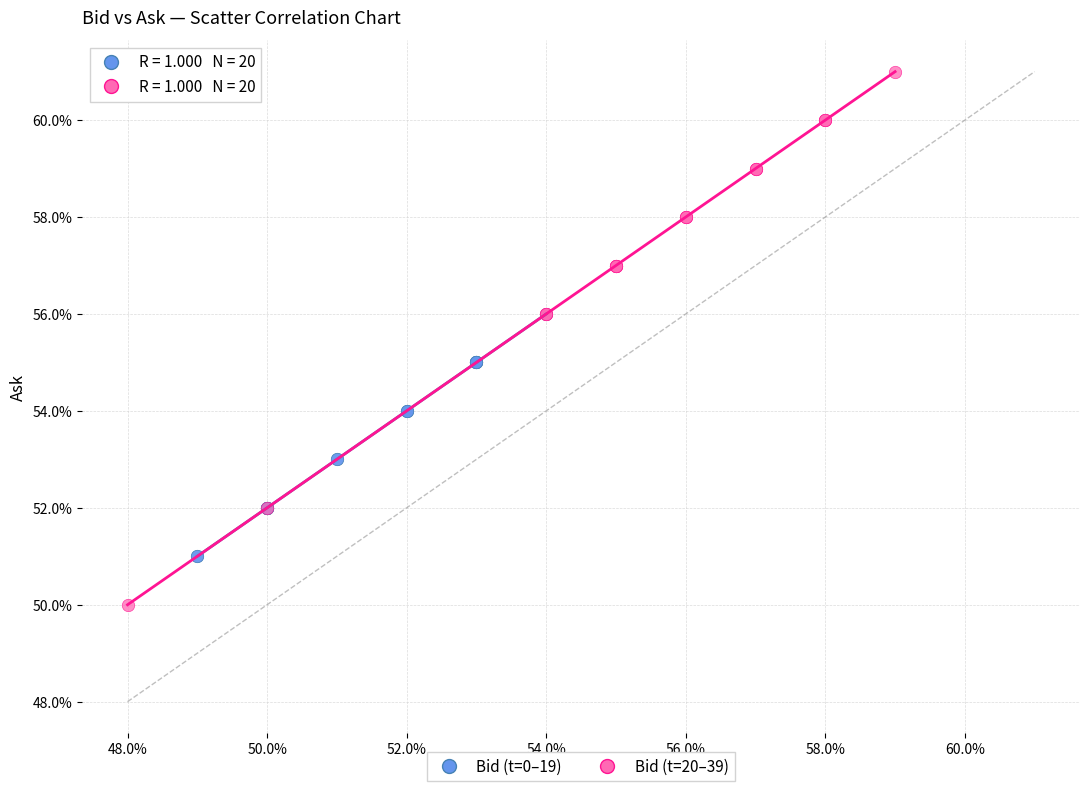

Which series reaches the maximum Y coordinate?

Bid (t=20–39)